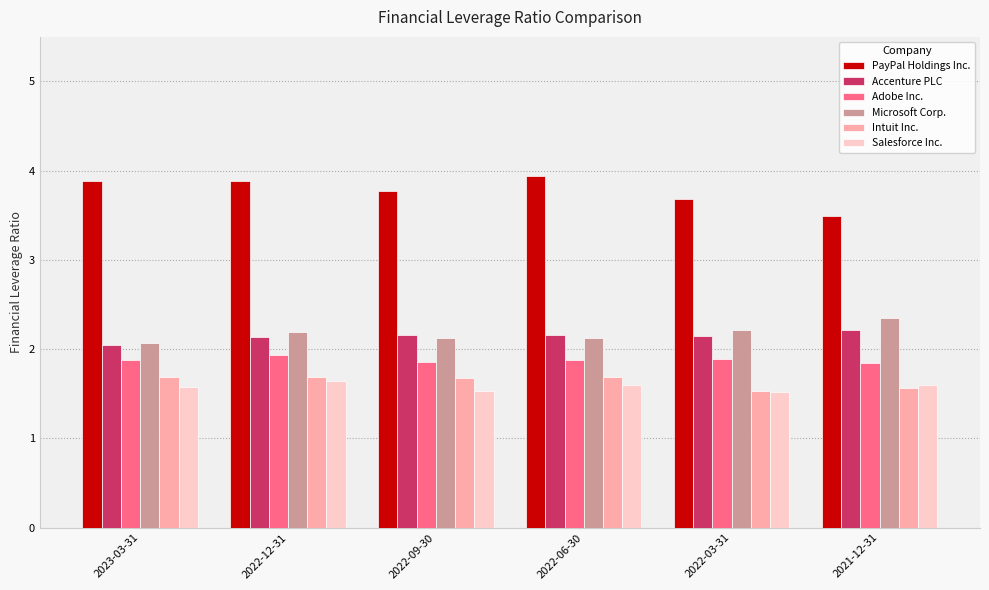

Is the value of PayPal Holdings Inc. at 2022-03-31 greater than the value of Adobe Inc. at 2022-06-30?

Yes